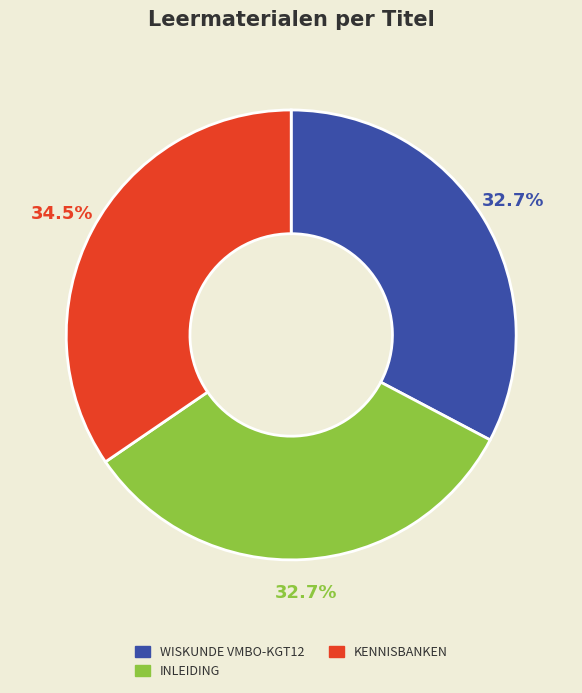

Does any single category account for the majority?

No